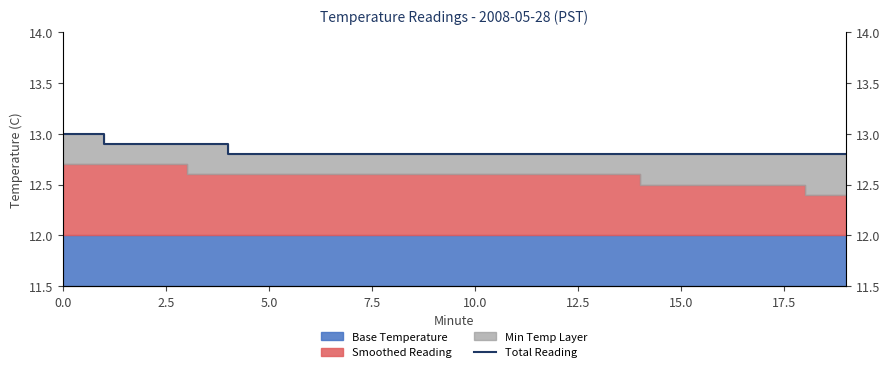

Which category has the lowest value across all series?

10.0